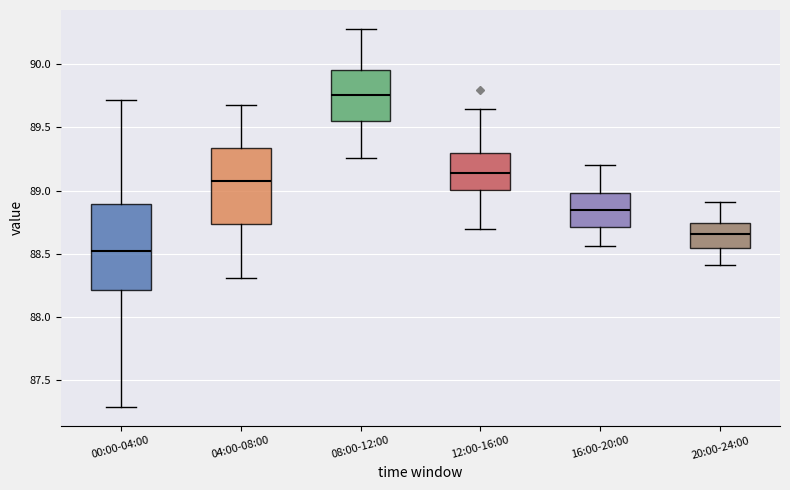

Reading left to right, transcribe this box plot: for each box, give where its median line is, the range the box spans, and where its two whiskers end, as read against the y-axis. The values are not printed on the chart, so give them approximately, as read against the axis.

00:00-04:00: median 88.55, box 88.20 to 88.90, whiskers 87.30 to 89.70
04:00-08:00: median 89.10, box 88.75 to 89.35, whiskers 88.30 to 89.70
08:00-12:00: median 89.75, box 89.55 to 89.95, whiskers 89.25 to 90.30
12:00-16:00: median 89.15, box 89.00 to 89.30, whiskers 88.70 to 89.65
16:00-20:00: median 88.85, box 88.70 to 89.00, whiskers 88.55 to 89.20
20:00-24:00: median 88.65, box 88.55 to 88.75, whiskers 88.40 to 88.90